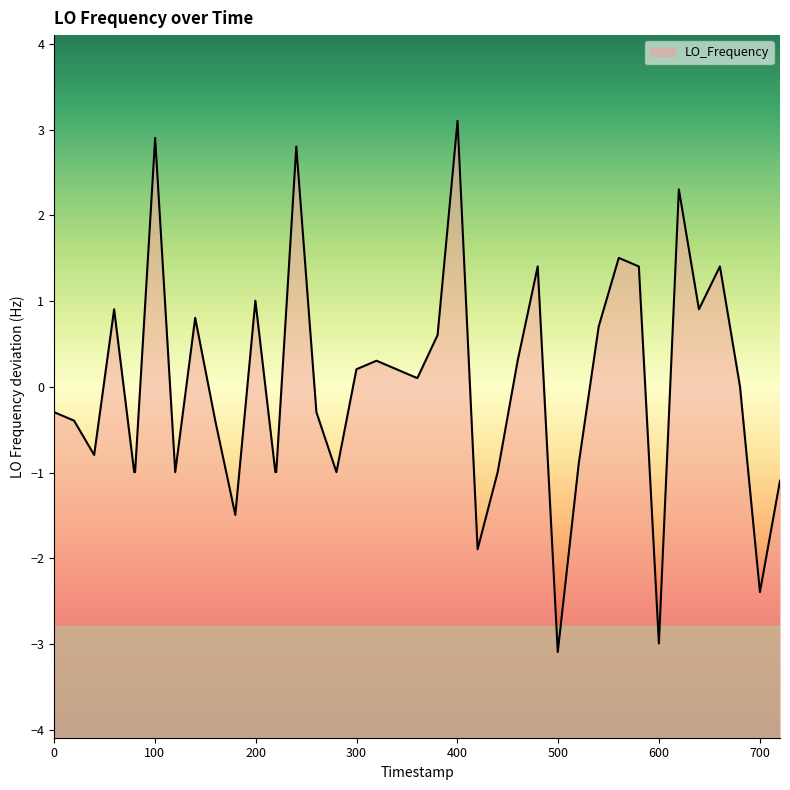

What is the difference between the maximum and minimum values?

6.2